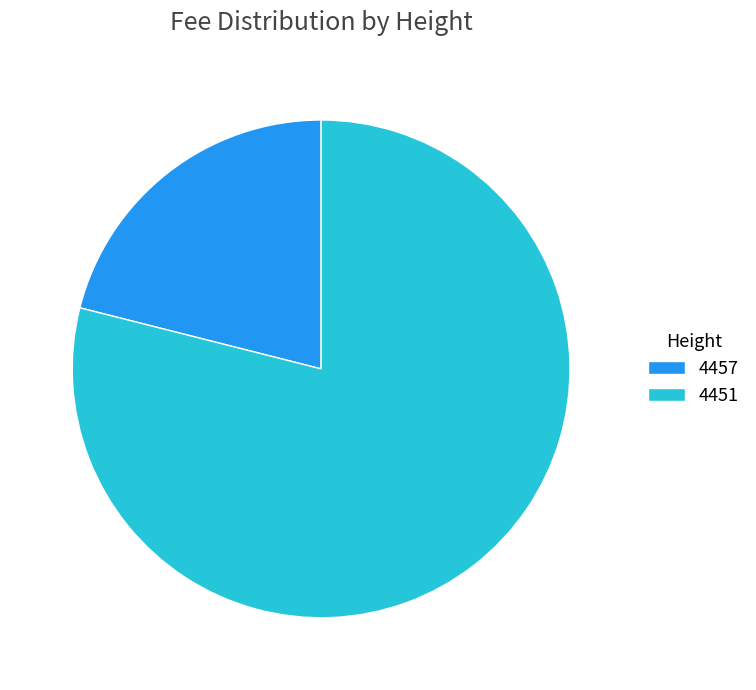

What is the majority slice?

4451